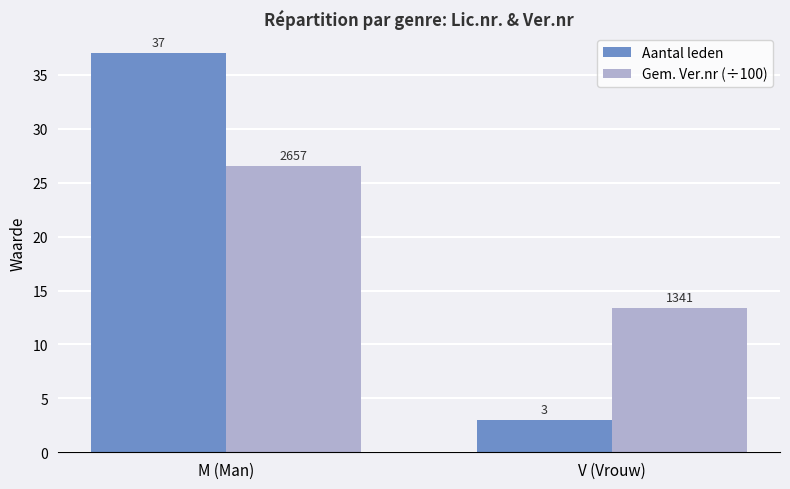

Is the value of Gem. Ver.nr (÷100) at M (Man) greater than the value of Aantal leden at M (Man)?

No